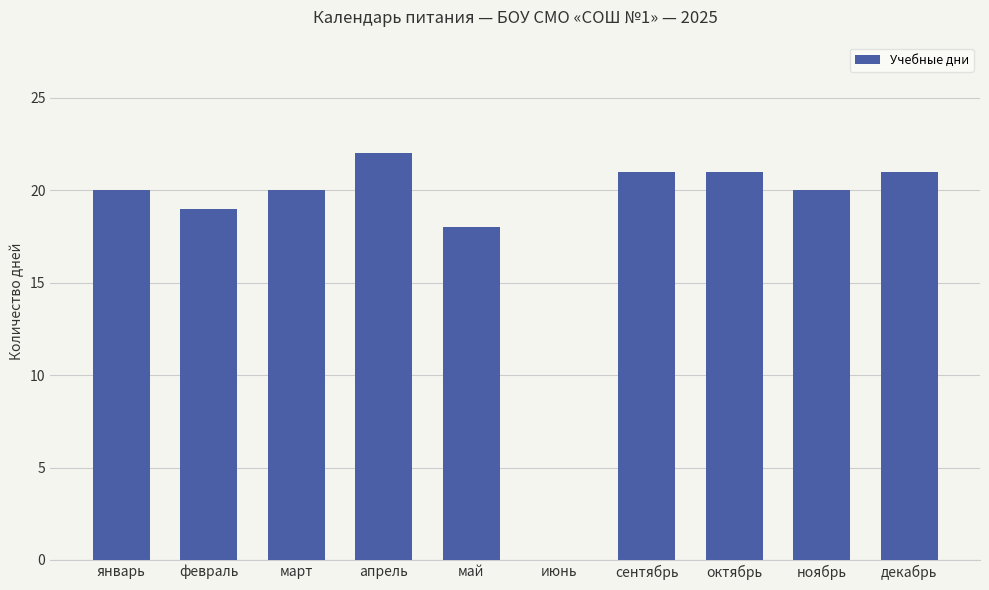

Is it true that the value at январь is 20?

True